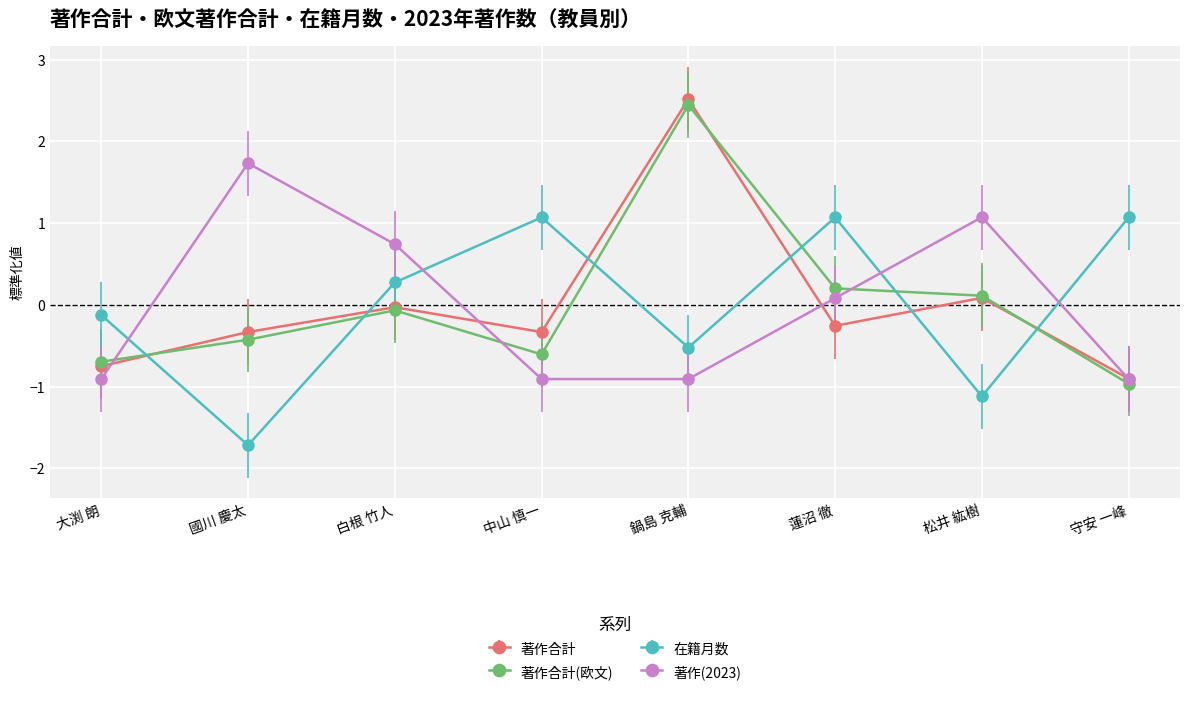

At how many categories does at least one series exceed 1?

6